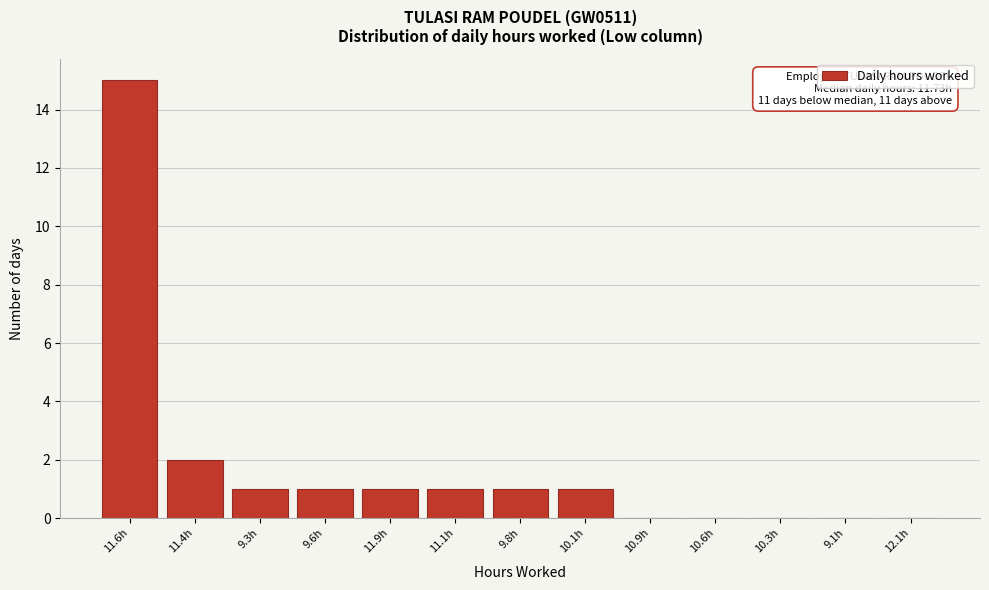

Reading left to right, extract all data points from this chart.

11.6h=15	11.4h=2	9.3h=1	9.6h=1	11.9h=1	11.1h=1	9.8h=1	10.1h=1	10.9h=0	10.6h=0	10.3h=0	9.1h=0	12.1h=0